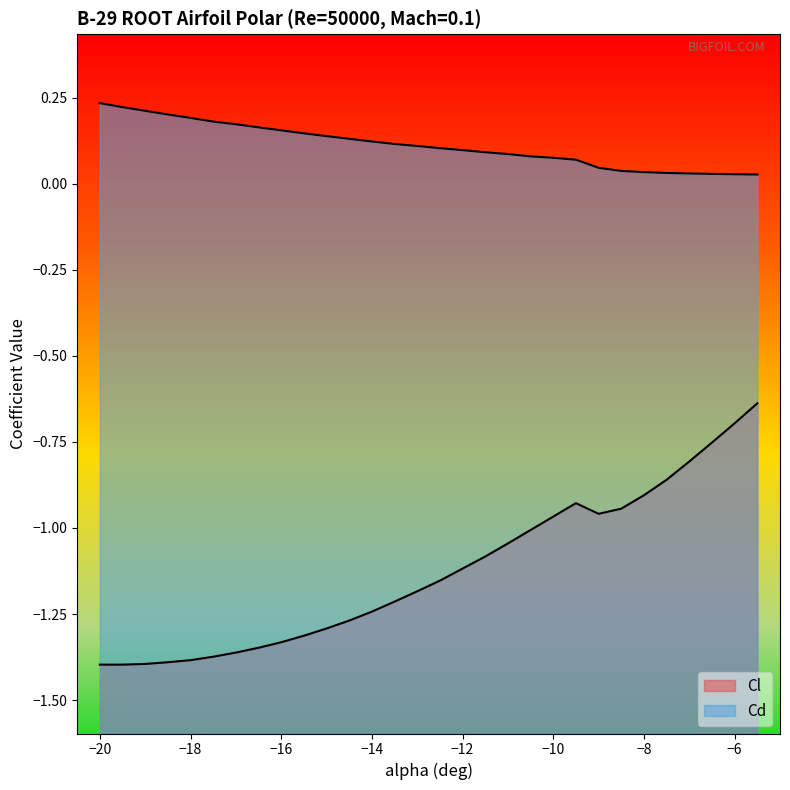

True or false: Cd has more than 1 points higher than both neighbors.

False